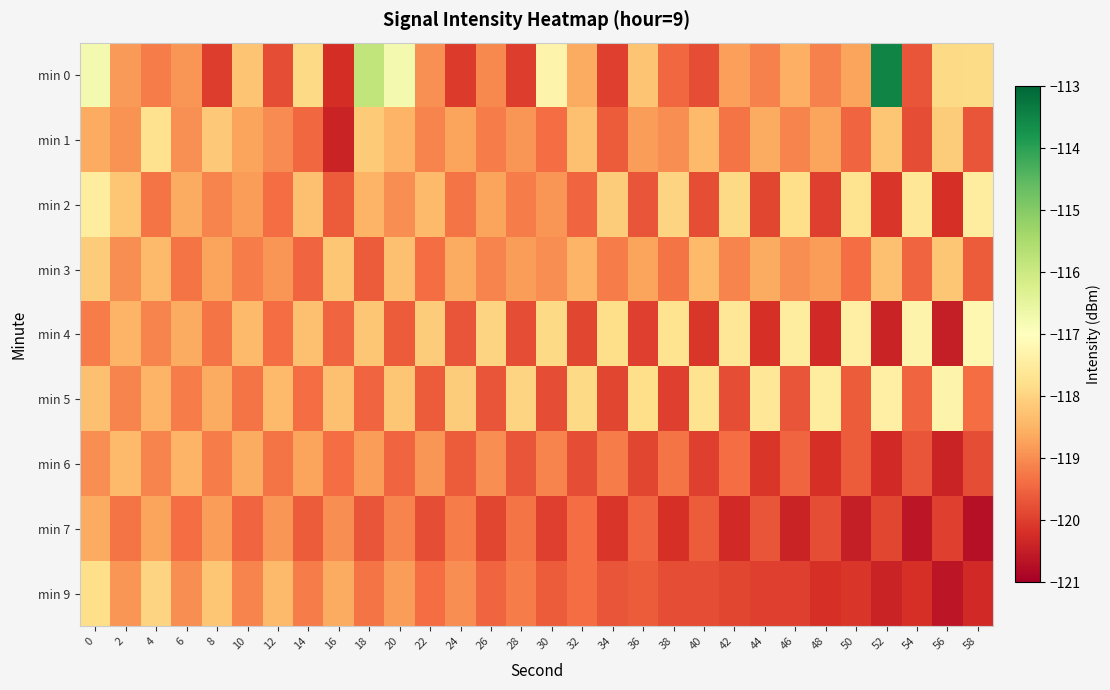

What is the minimum value shown in the chart?

-120.7